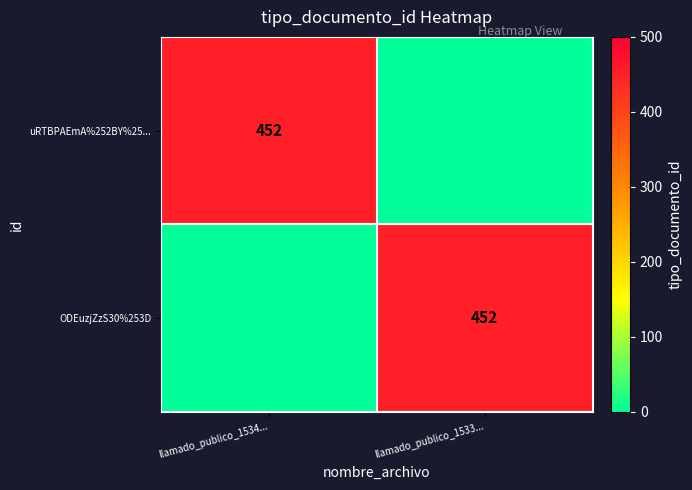

Between llamado_publico_1533... and llamado_publico_1534..., which is larger?

llamado_publico_1534...